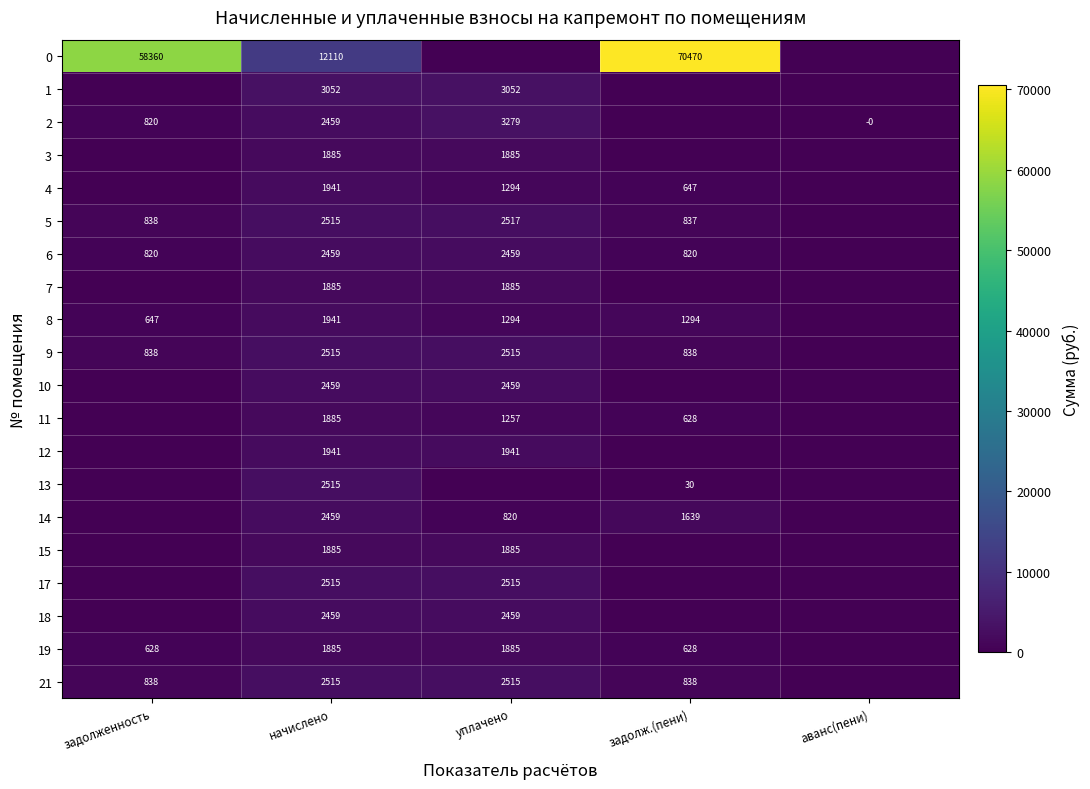

At which category is the sum across all series the highest?

задолж.(пени)